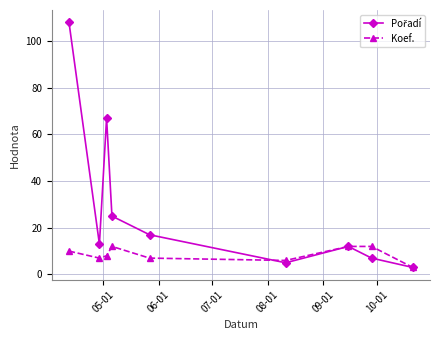

How many data points does each series have?

9